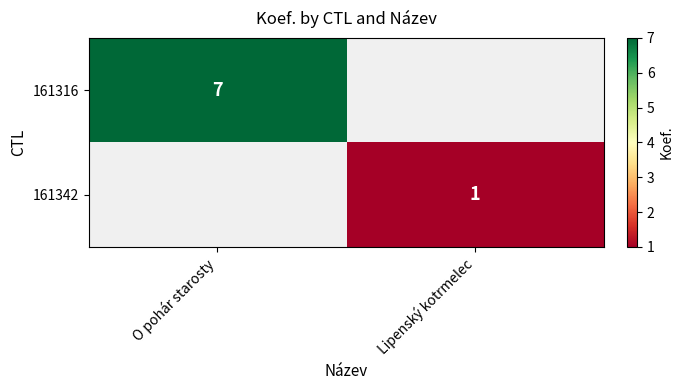

The value of 161342 at Lipenský kotrmelec is 0. True or false?

False